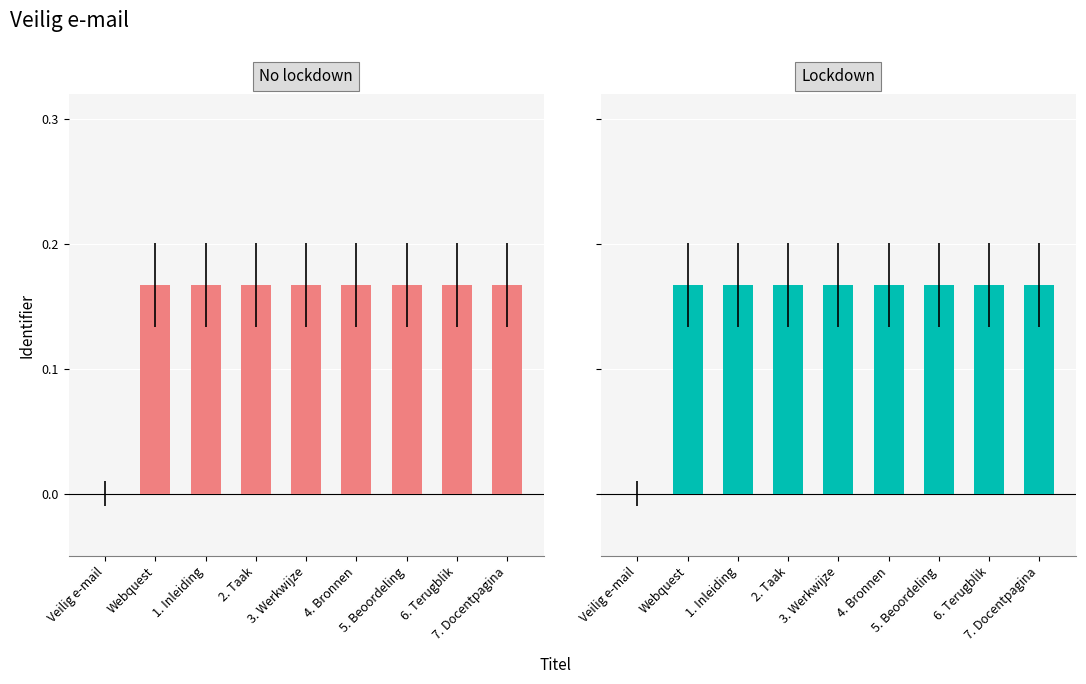

Reading left to right, extract all data points from this chart.

No lockdown: Veilig e-mail=0.0	Webquest=0.2	1. Inleiding=0.2	2. Taak=0.2	3. Werkwijze=0.2	4. Bronnen=0.2	5. Beoordeling=0.2	6. Terugblik=0.2	7. Docentpagina=0.2
Lockdown: Veilig e-mail=0.0	Webquest=0.2	1. Inleiding=0.2	2. Taak=0.2	3. Werkwijze=0.2	4. Bronnen=0.2	5. Beoordeling=0.2	6. Terugblik=0.2	7. Docentpagina=0.2